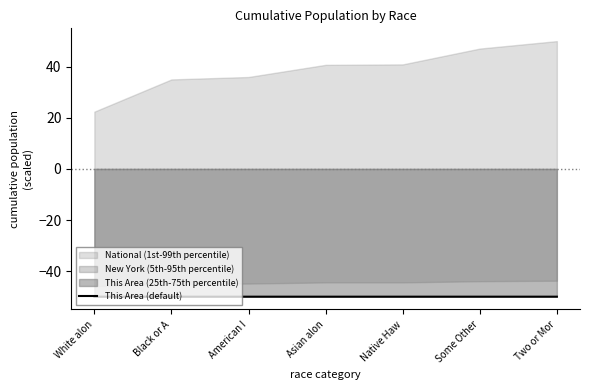

True or false: the data has more than 0 interior local peaks.

False